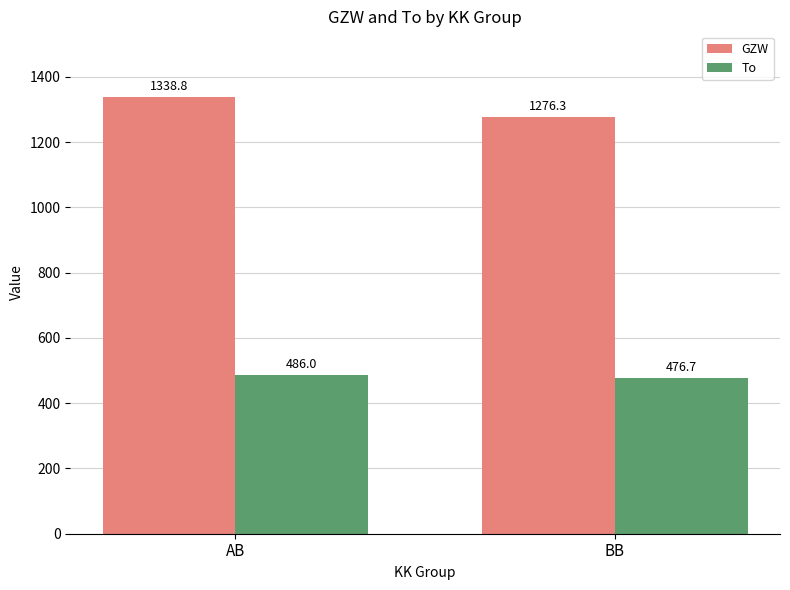

Which series changed the most between AB and BB?

GZW